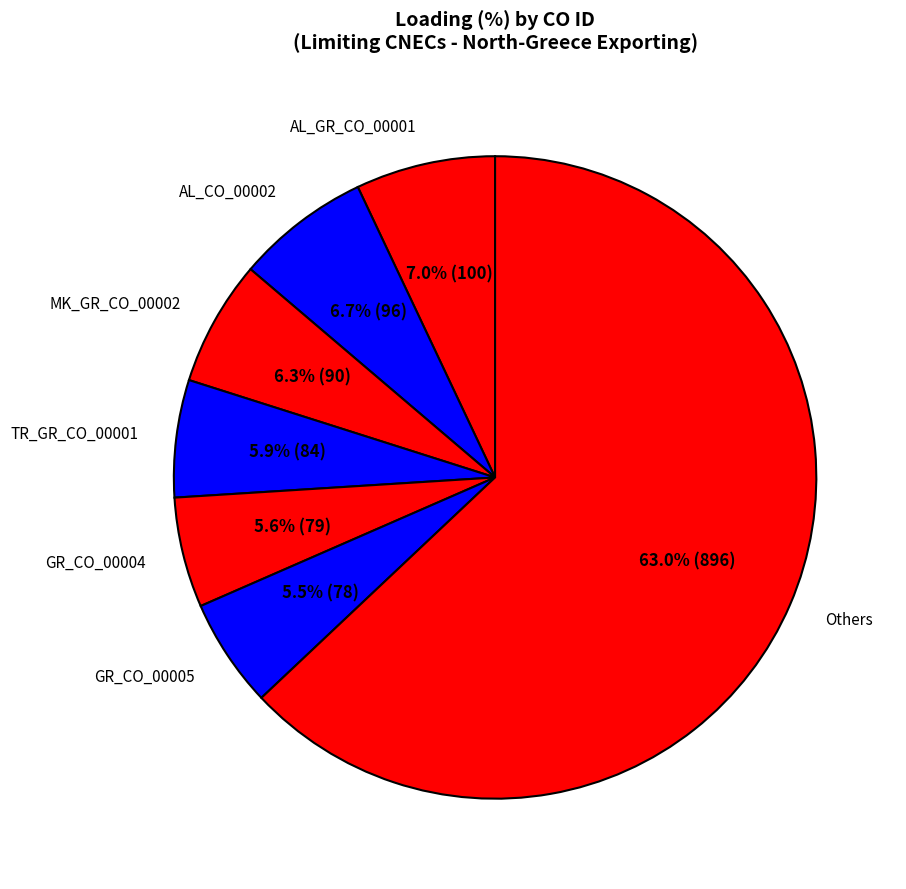

Which slice is the largest?

Others